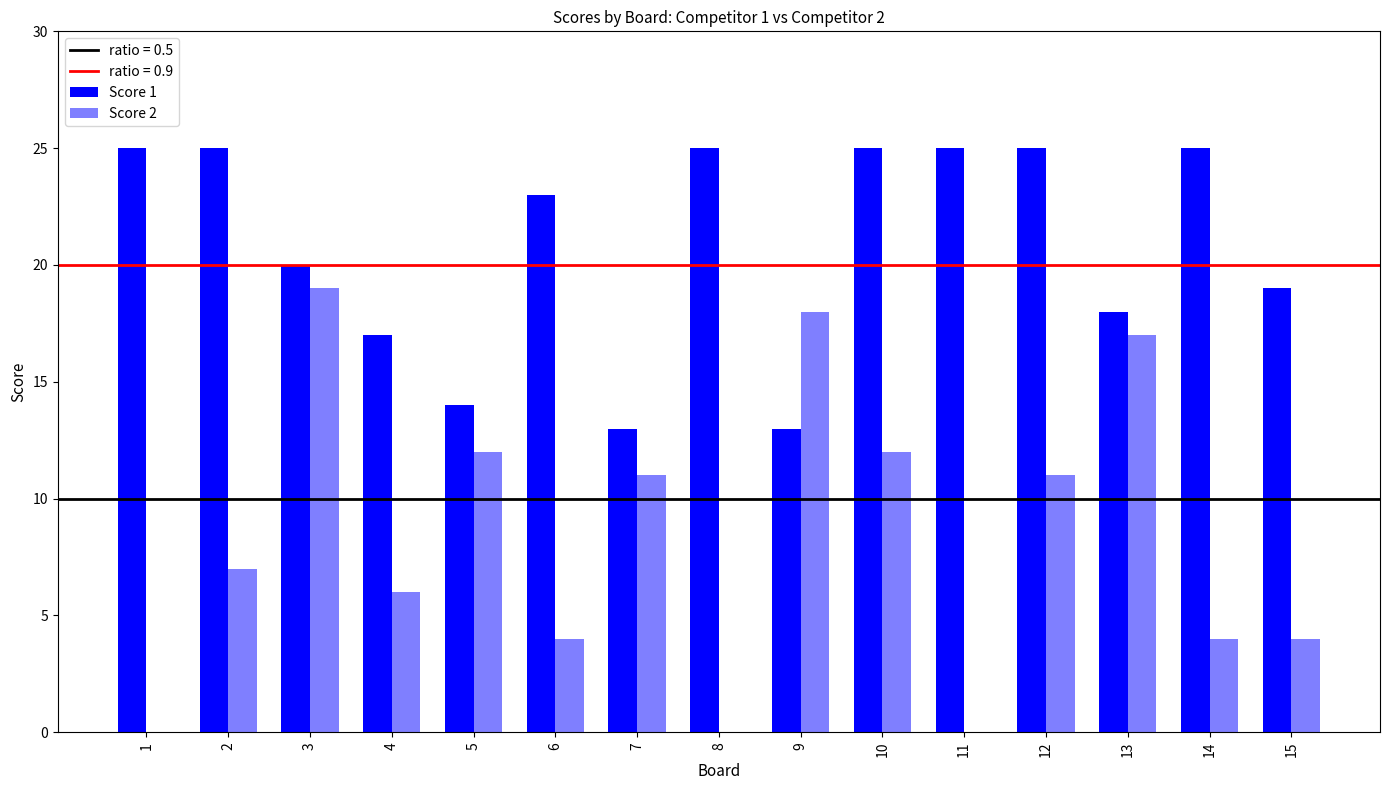

What is the maximum value shown in the chart?

25